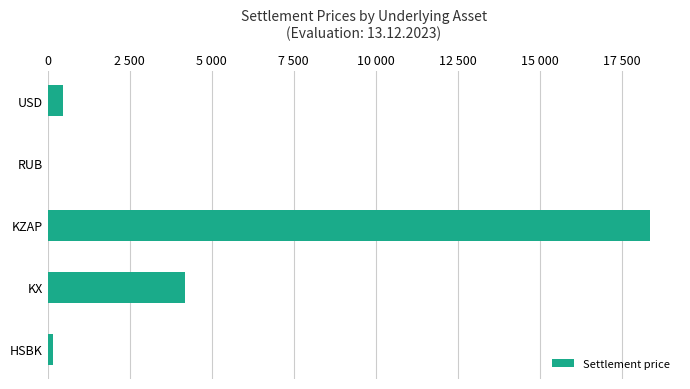

Are the bars horizontal?

Yes